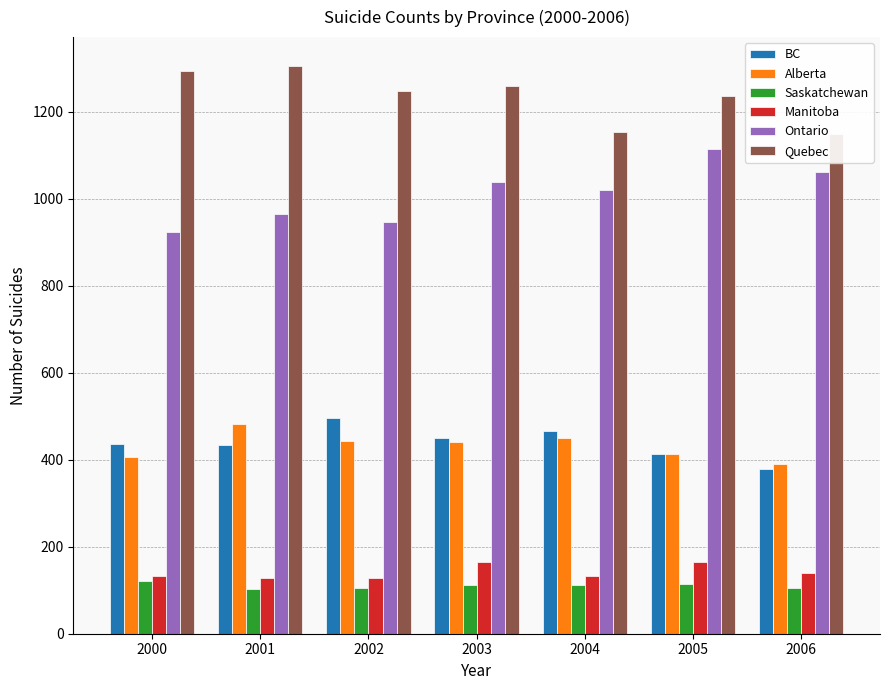

What is the total value across all series at 2006?

3224